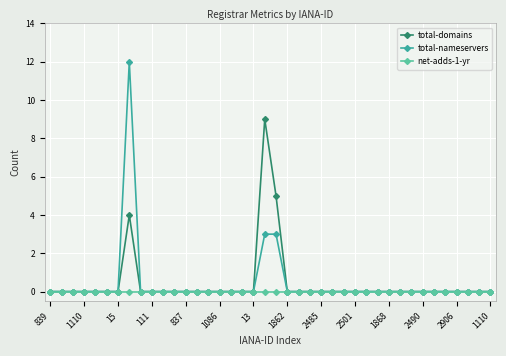

What is the highest value of the total-domains series?

9